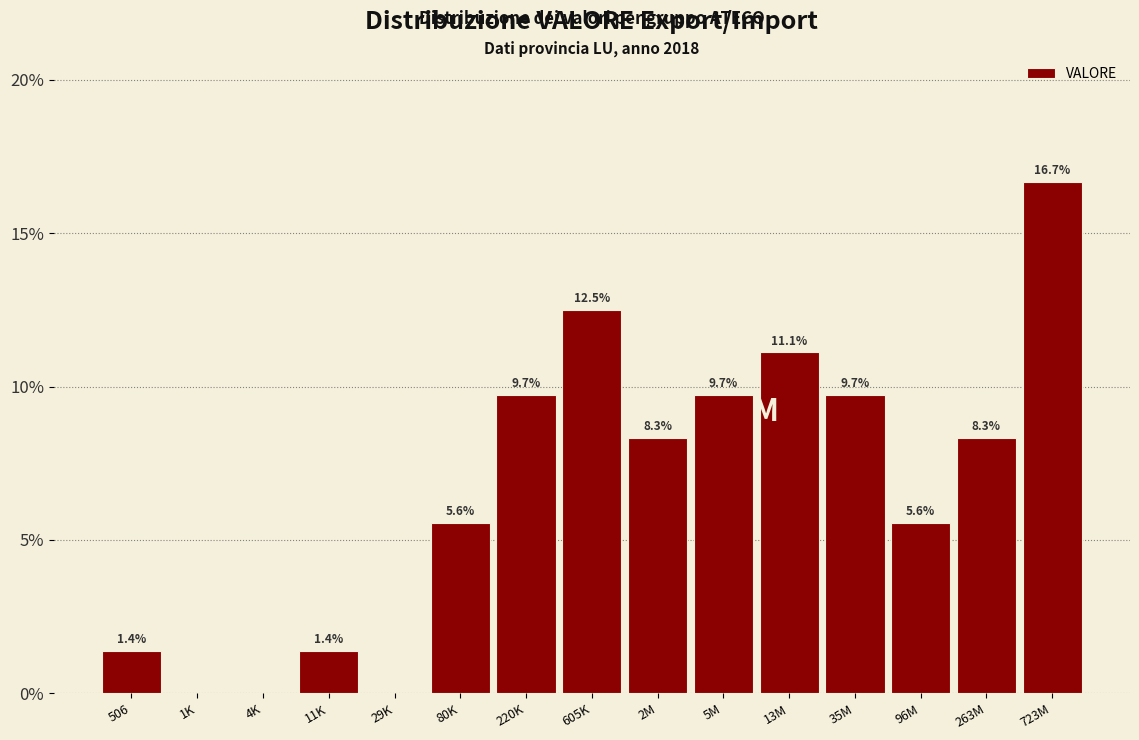

Reading right to left, transcribe all the data shown in this chart.

723M=16.7	263M=8.3	96M=5.6	35M=9.7	13M=11.1	5M=9.7	2M=8.3	605K=12.5	220K=9.7	80K=5.6	29K=0.0	11K=1.4	4K=0.0	1K=0.0	506=1.4